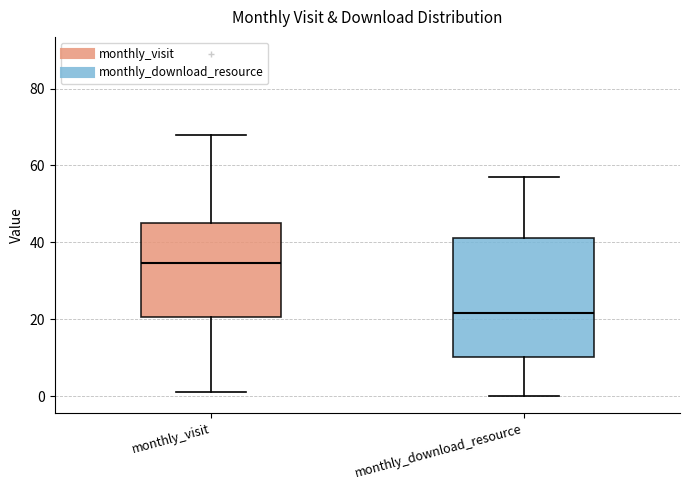

Which box's median line is the highest?

monthly_visit